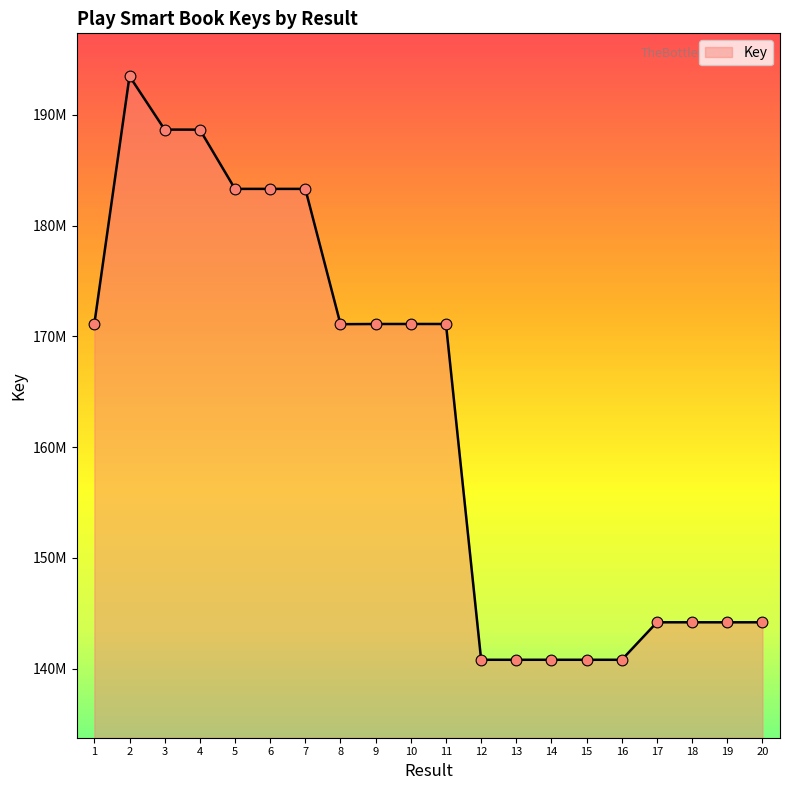

Between 1 and 12, which is larger?

1